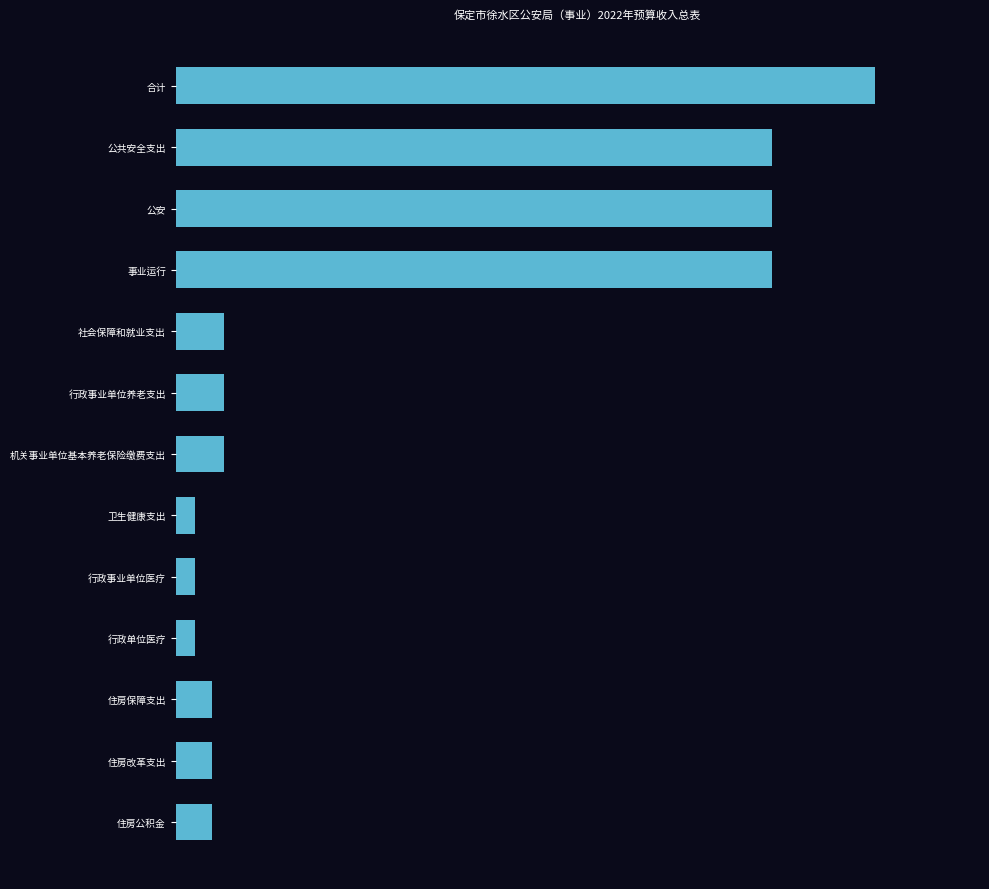

Are the bars horizontal?

Yes